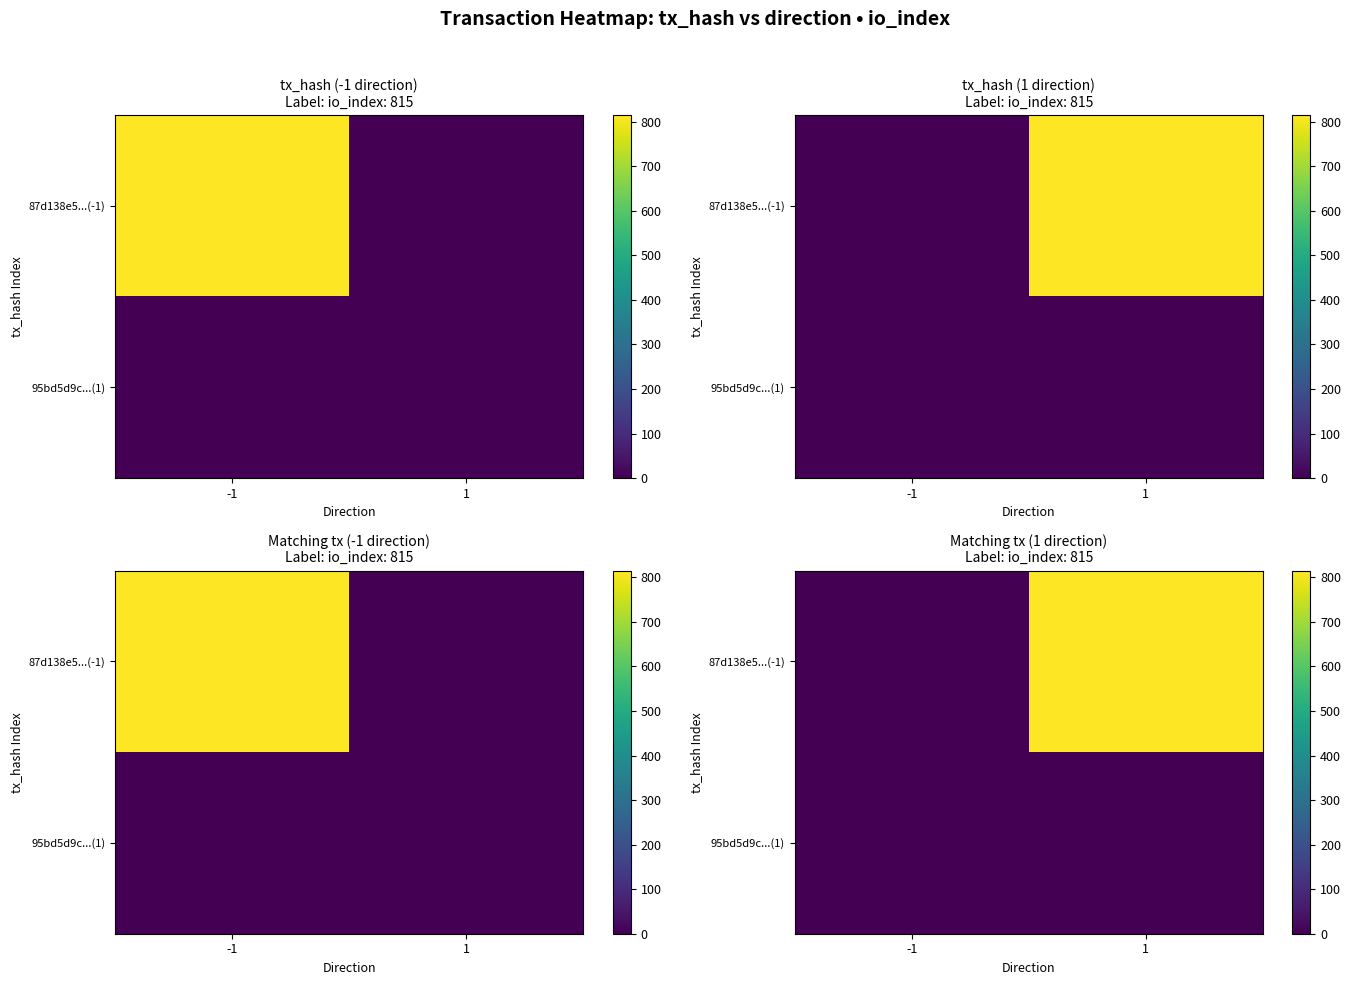

At how many categories does at least one series exceed 192?

1